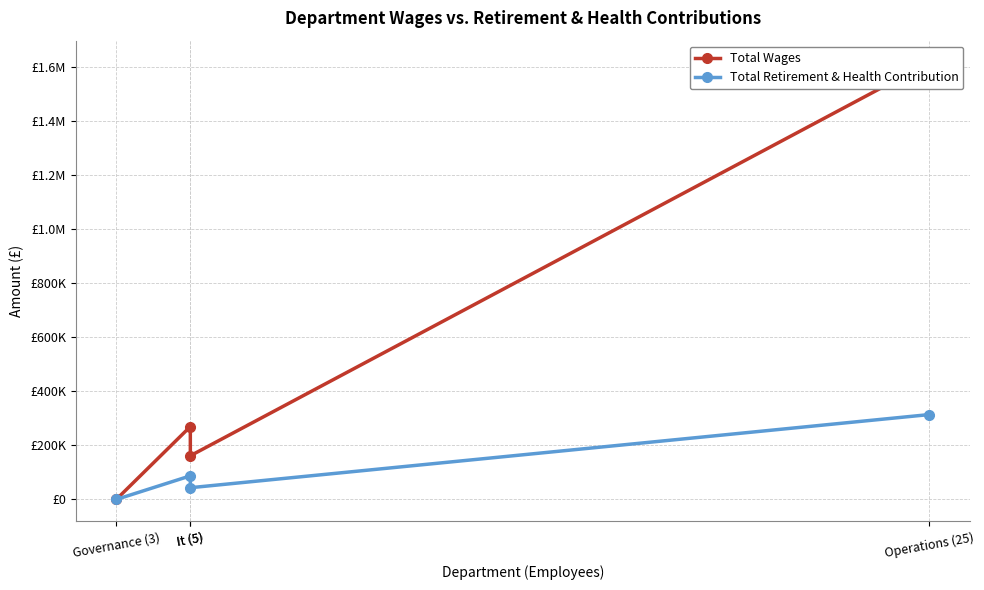

How many values in Total Retirement & Health Contribution are above zero?

3